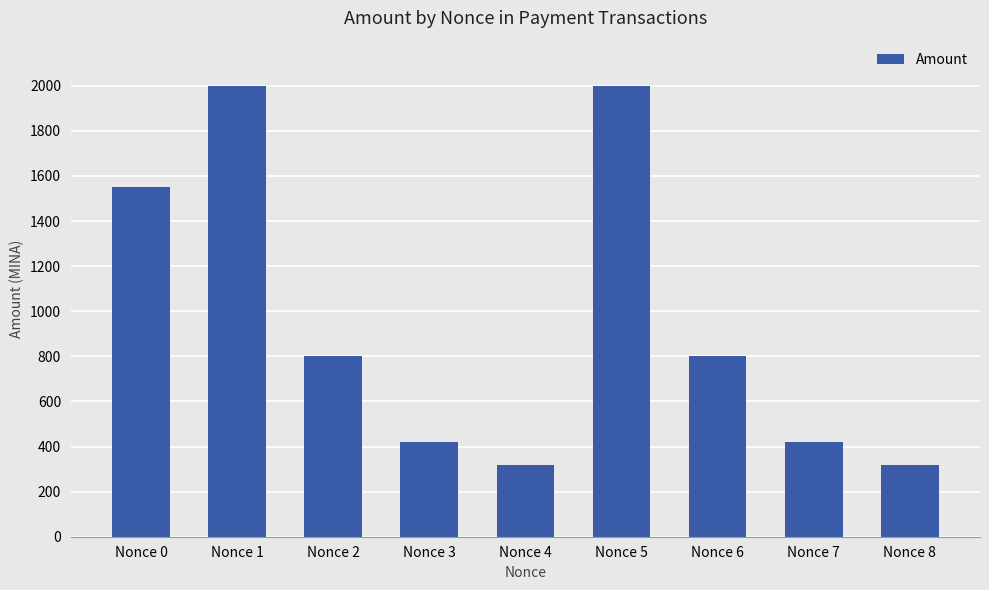

What is the value of the 4th bar from the left?

420.0